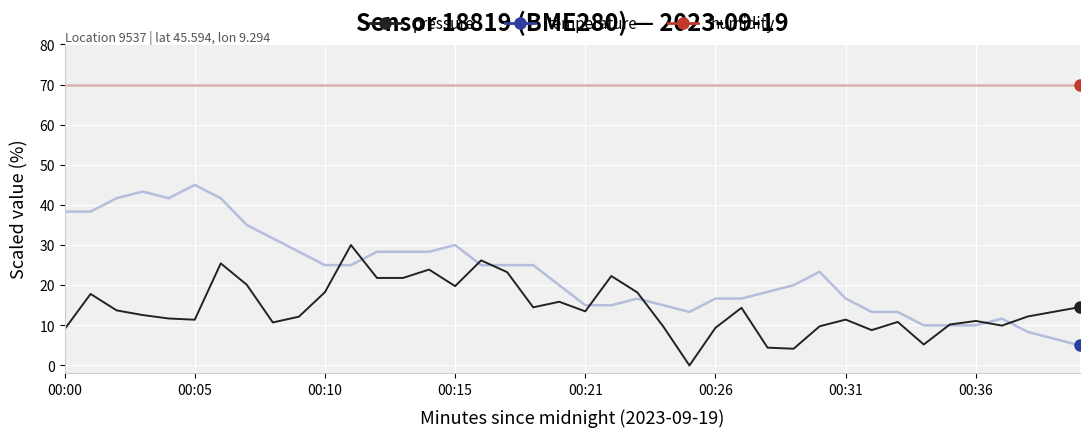

True or false: humidity and pressure intersect in this chart.

False